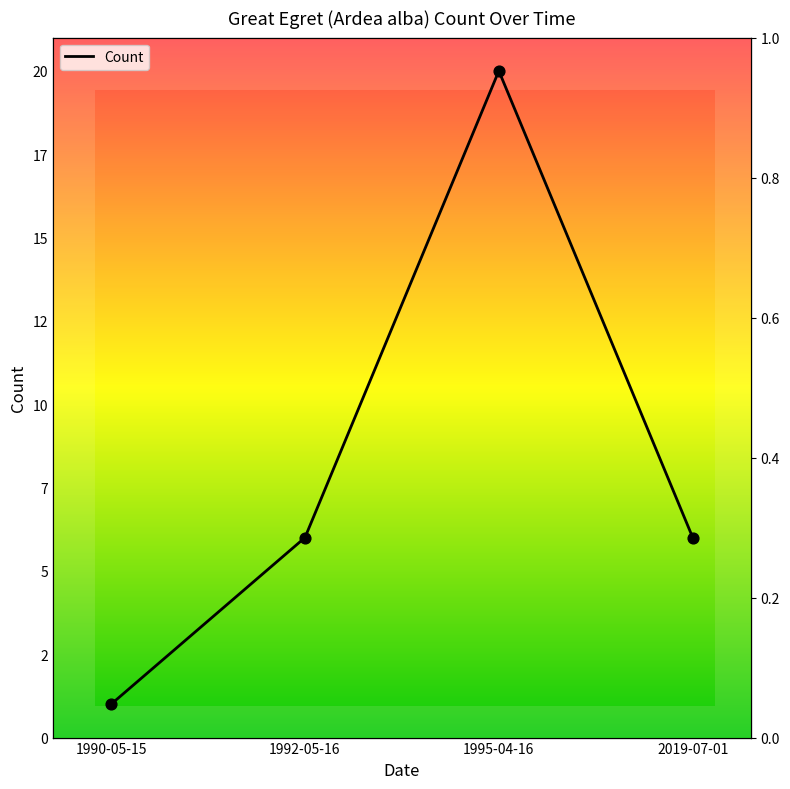

Approximately how many times larger is the value at 1992-05-16 compared to 1995-04-16?

0.3